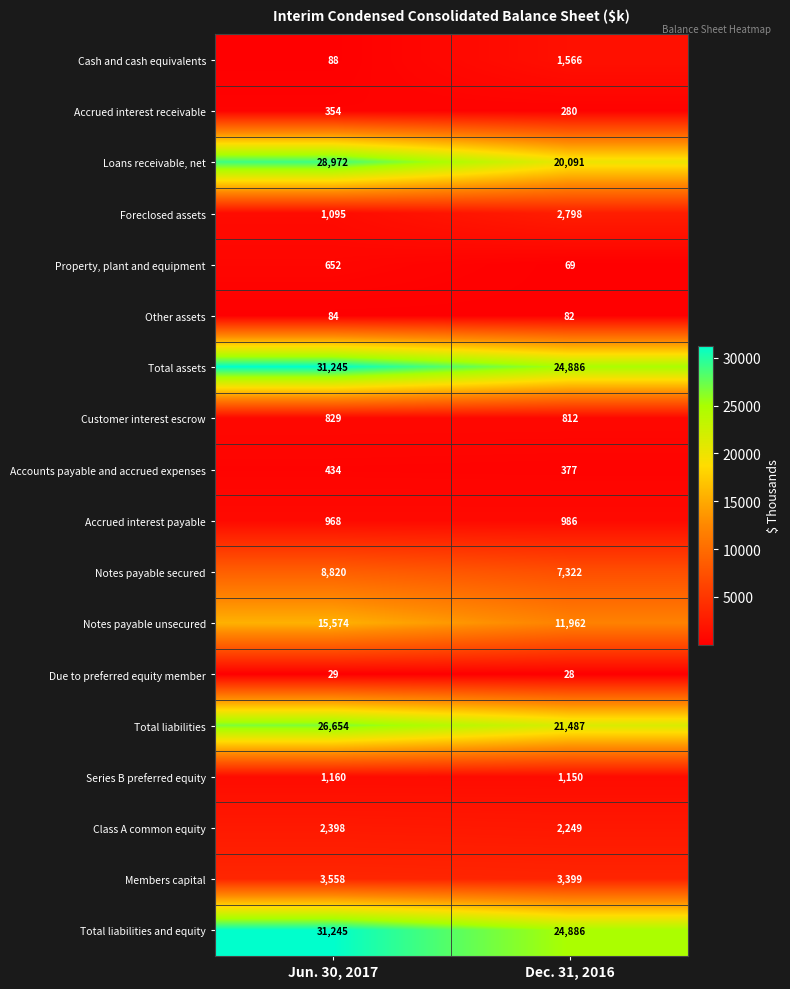

What is the total value across all series at Dec. 31, 2016?

124430